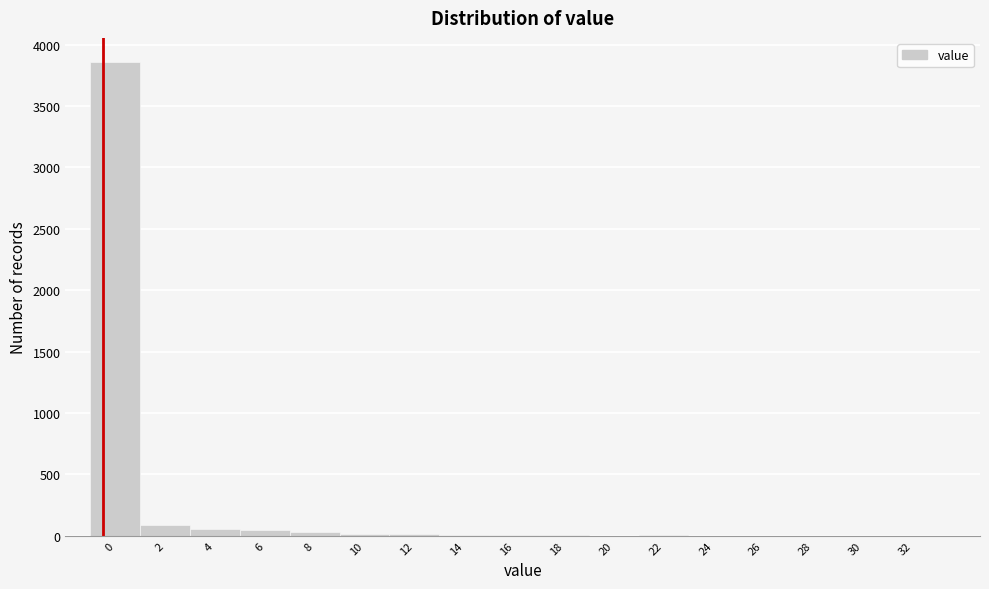

Is it true that the value at 32 is 0?

True